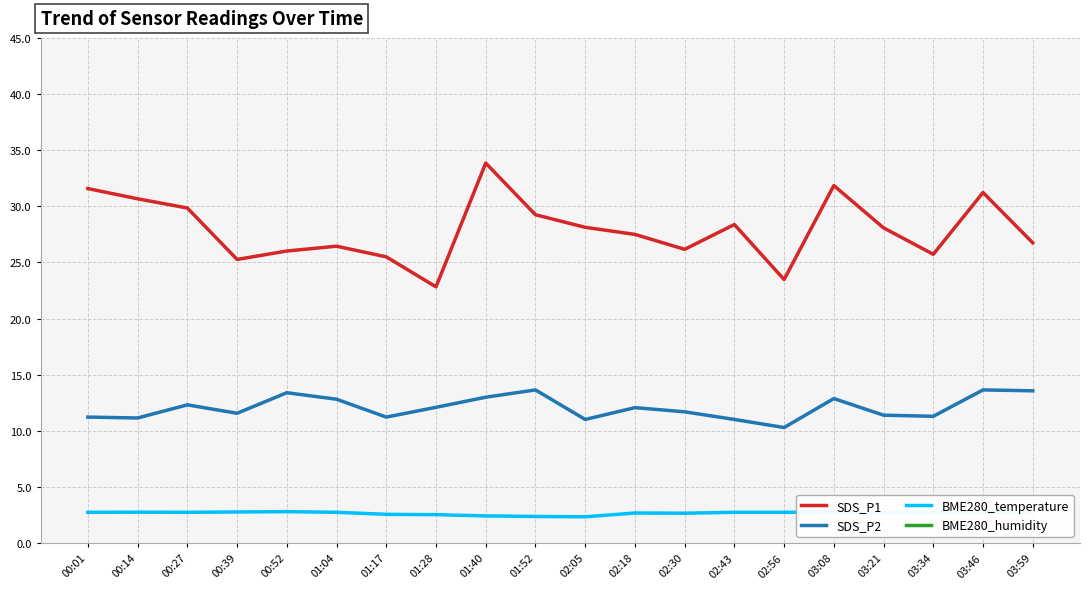

True or false: BME280_humidity and BME280_temperature intersect in this chart.

False